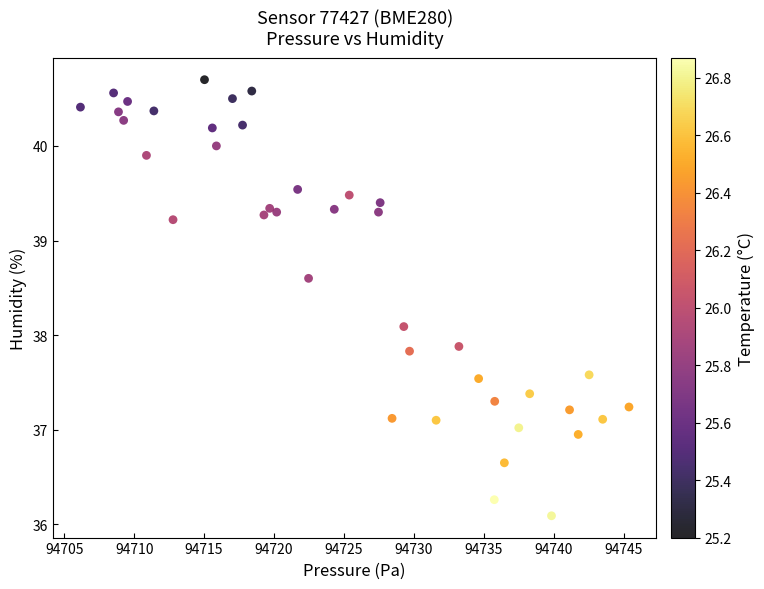

What is the range of Y values (max minus min)?

4.6